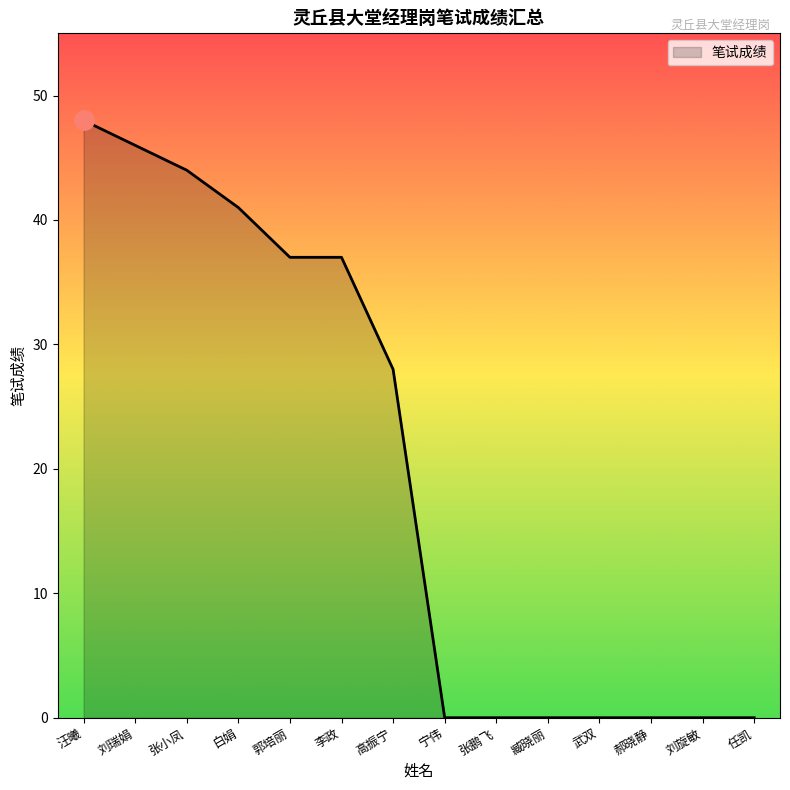

Read the value at 张小凤.

44